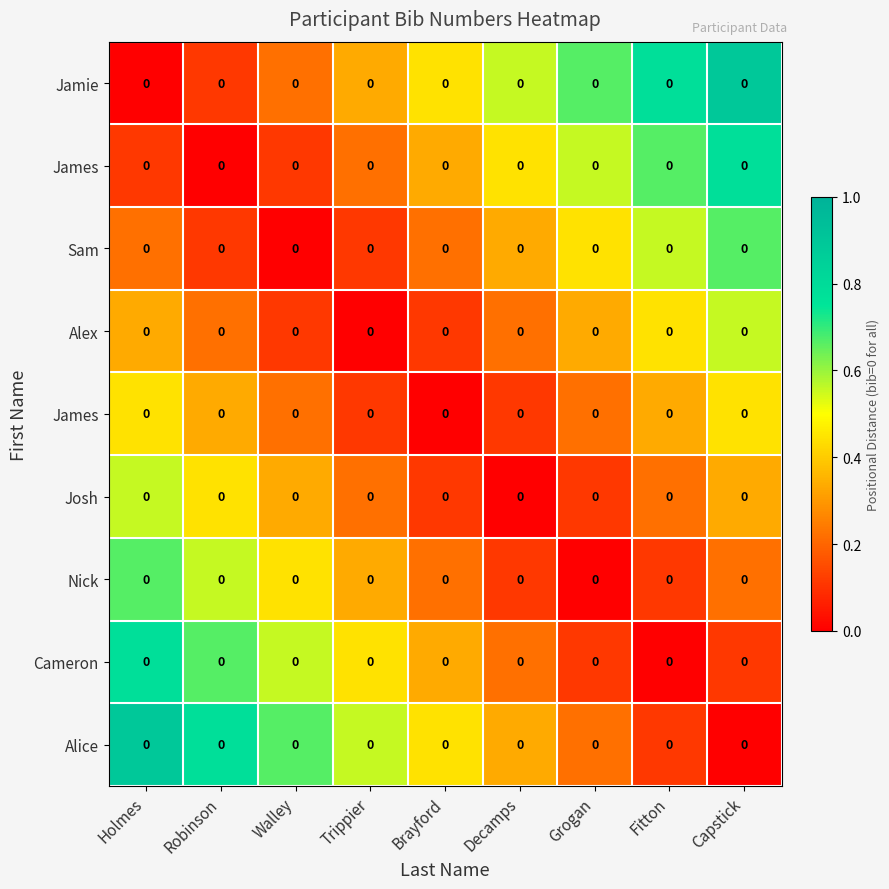

Which label corresponds to the largest value in the chart?

Capstick